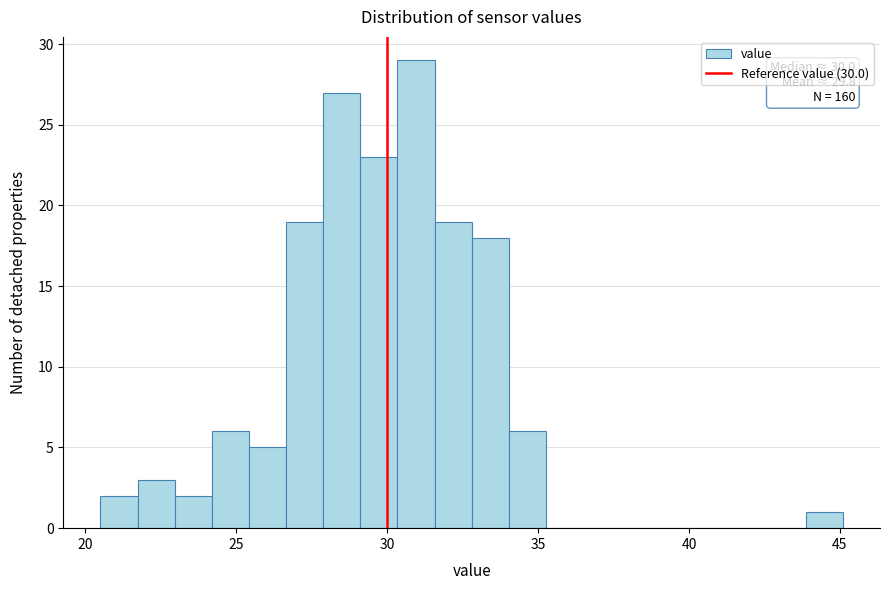

Around what value on the x-axis is the tallest bar? Give the approximate position of its centre, as read against the axis.

31.0